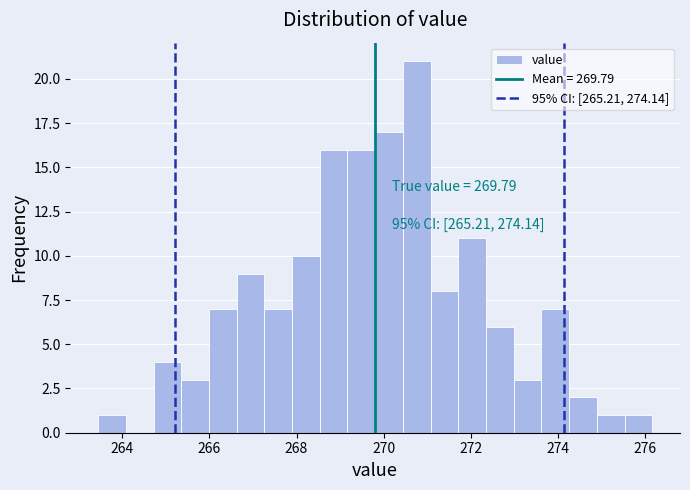

Around what value on the x-axis is the tallest bar? Give the approximate position of its centre, as read against the axis.

270.8